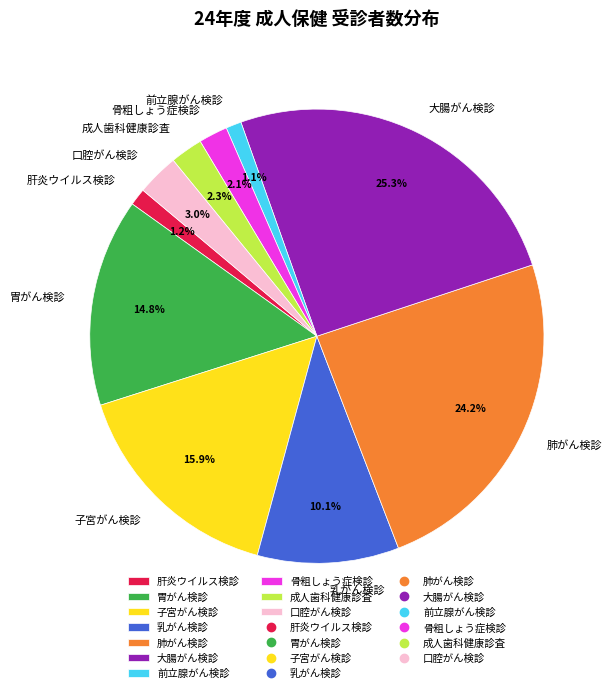

Which has a higher value, 肺がん検診 or 大腸がん検診?

大腸がん検診